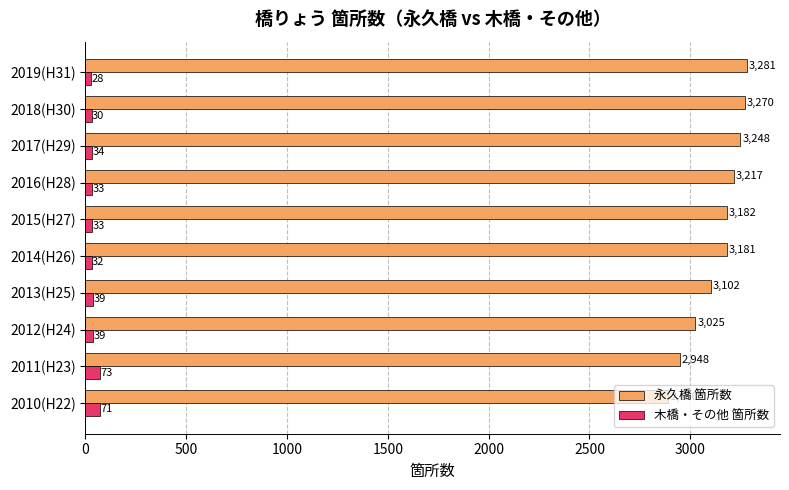

What is the maximum value for 木橋・その他 箇所数?

73